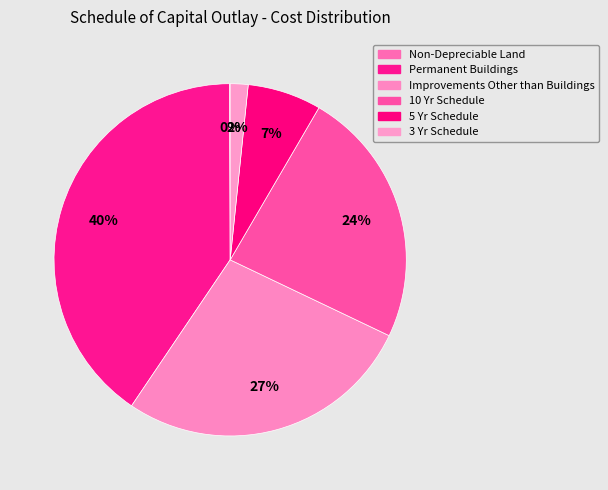

What percentage is the 3 Yr Schedule slice, to the nearest percent?

2%